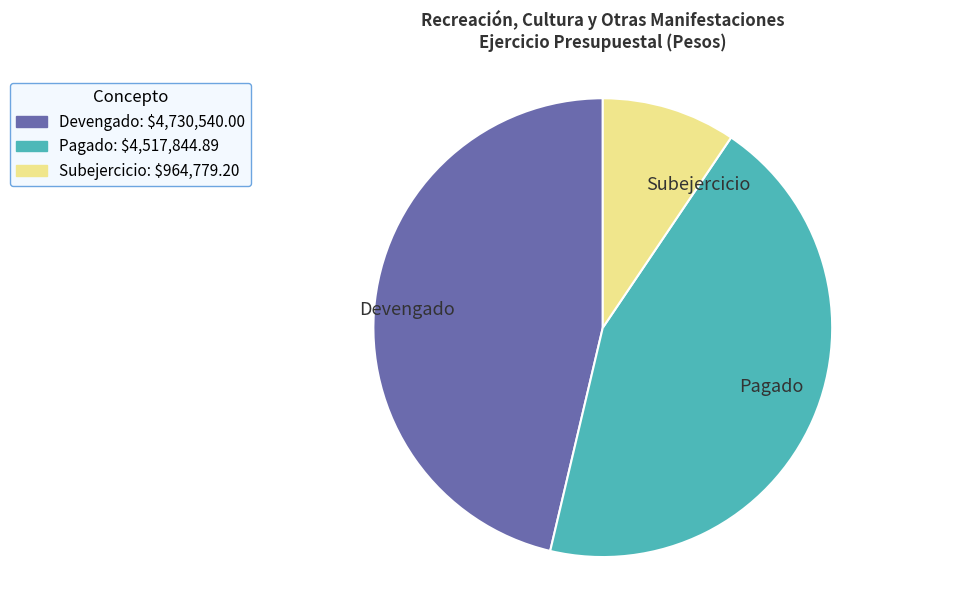

How many segments does this pie chart have?

3